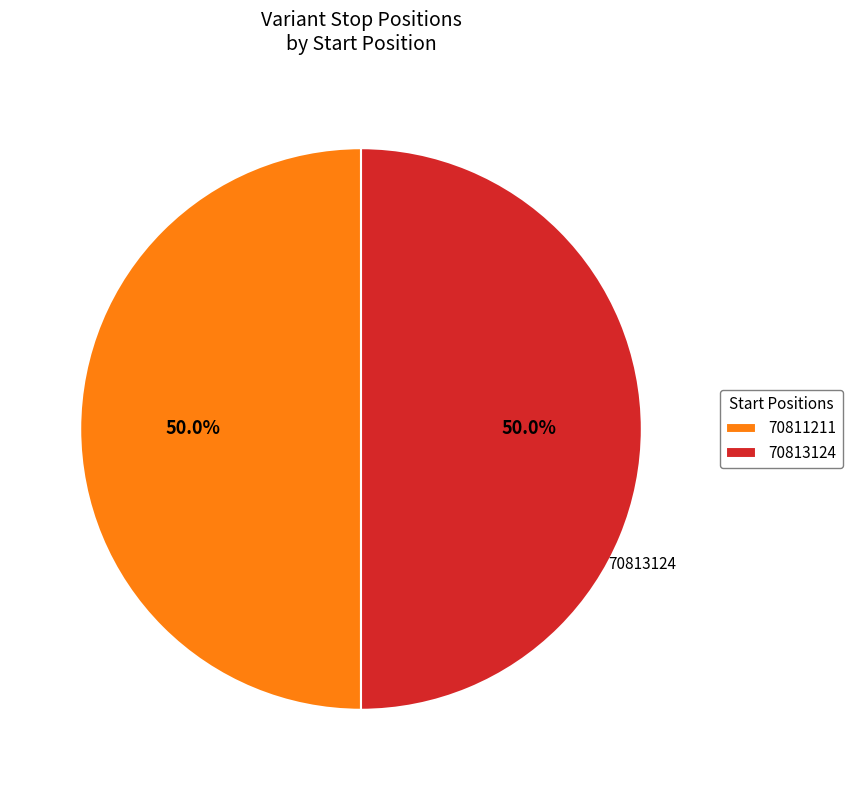

What is the ratio of the value at 70813124 to the value at 70811211?

1.0